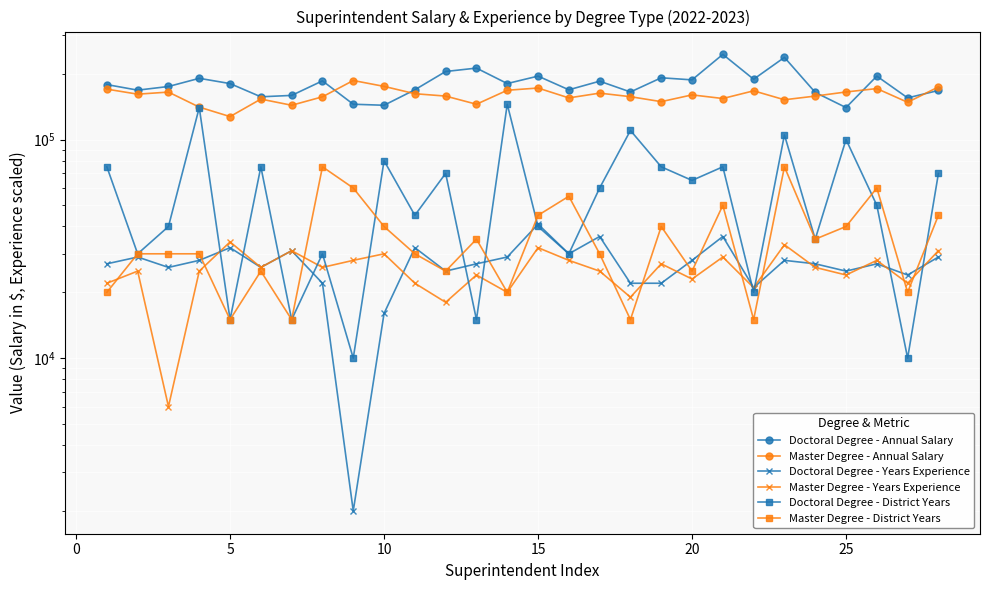

True or false: Master Degree - Annual Salary and Master Degree - District Years cross at least once.

False